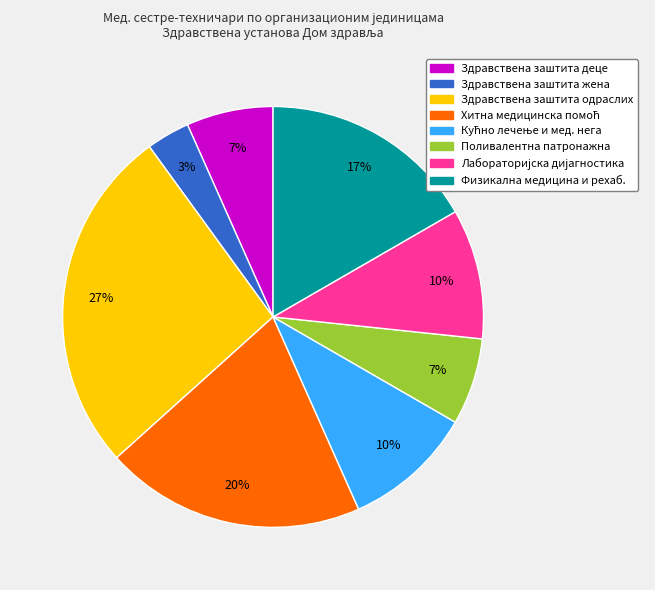

To the nearest percent, what is the average slice percentage?

12%